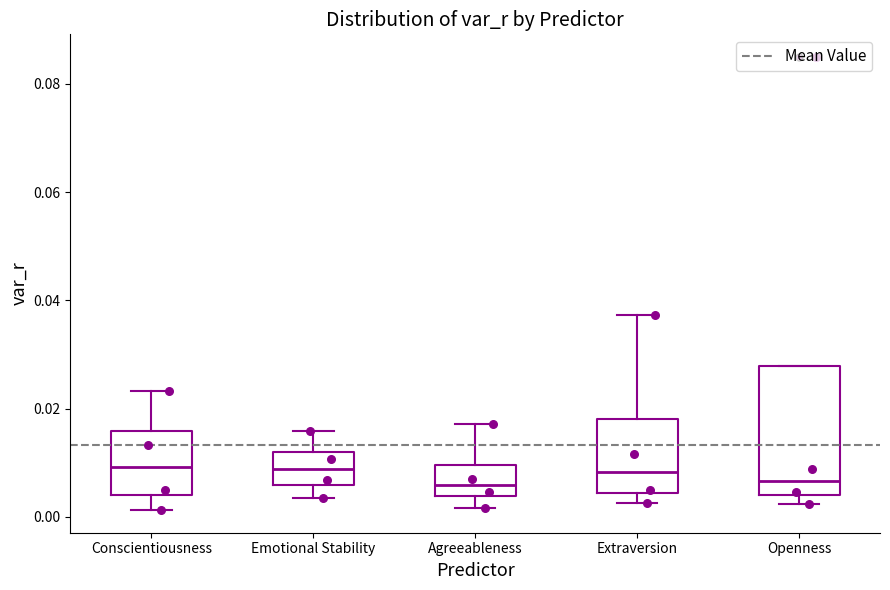

Where does the median line of the box for Emotional Stability sit on the y-axis? The values are not printed on the chart, so give them approximately, as read against the axis.

0.008